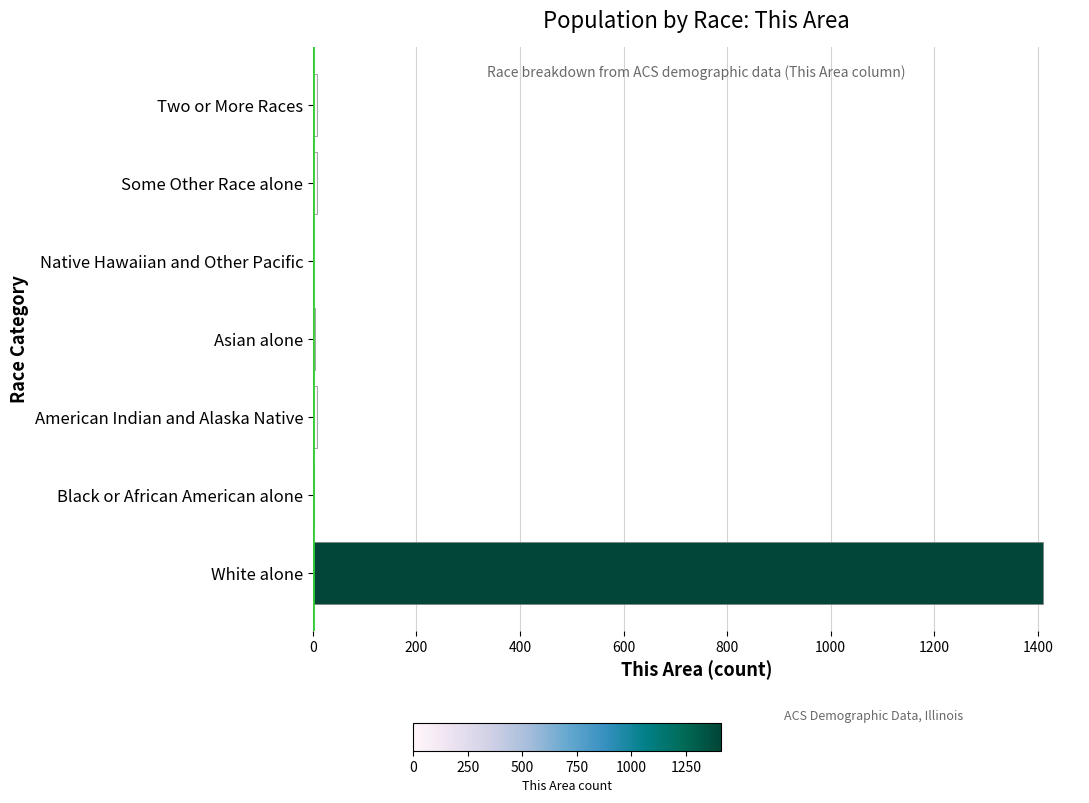

The value at White alone is 1411. True or false?

True